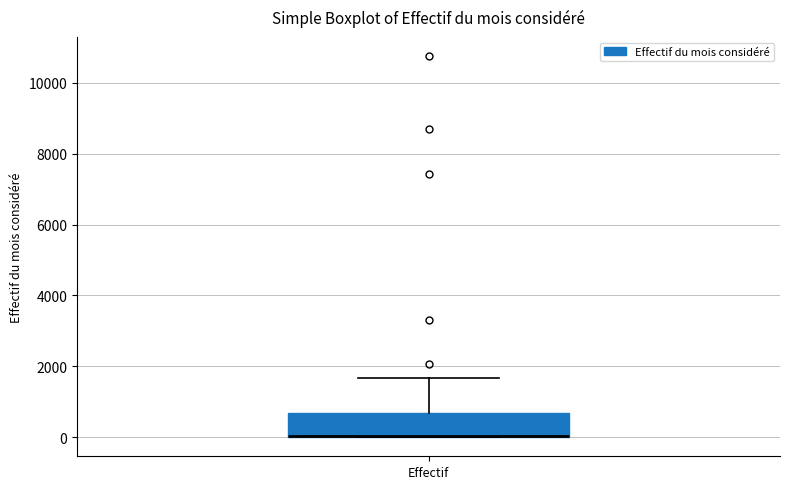

Transcribe this box plot: give where the median line is, the range the box spans, and where the two whiskers end, as read against the y-axis. The values are not printed on the chart, so give them approximately, as read against the axis.

median 0 (drawn on the box's lower edge), box 0 to 600, whiskers 0 to 1600